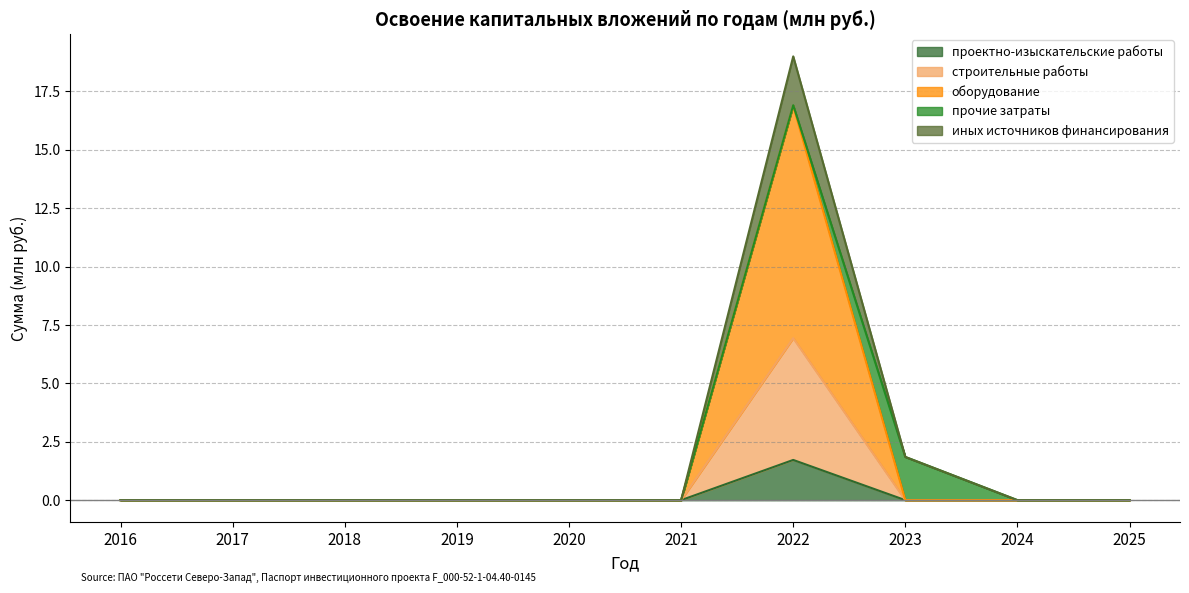

What is the difference between the maximum and minimum values in the проектно-изыскательские работы series?

6.9